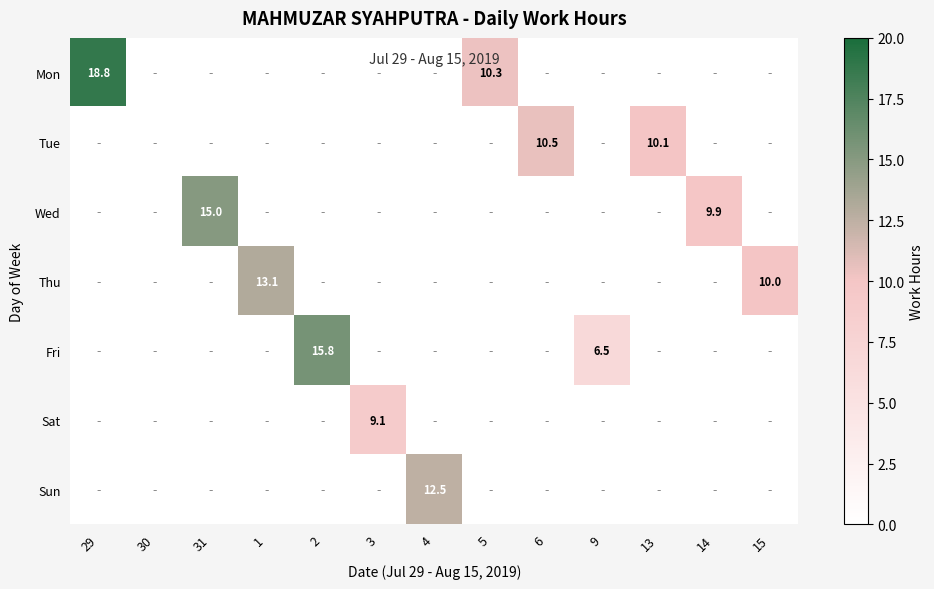

Which series changed the most between 13 and 15?

Tue